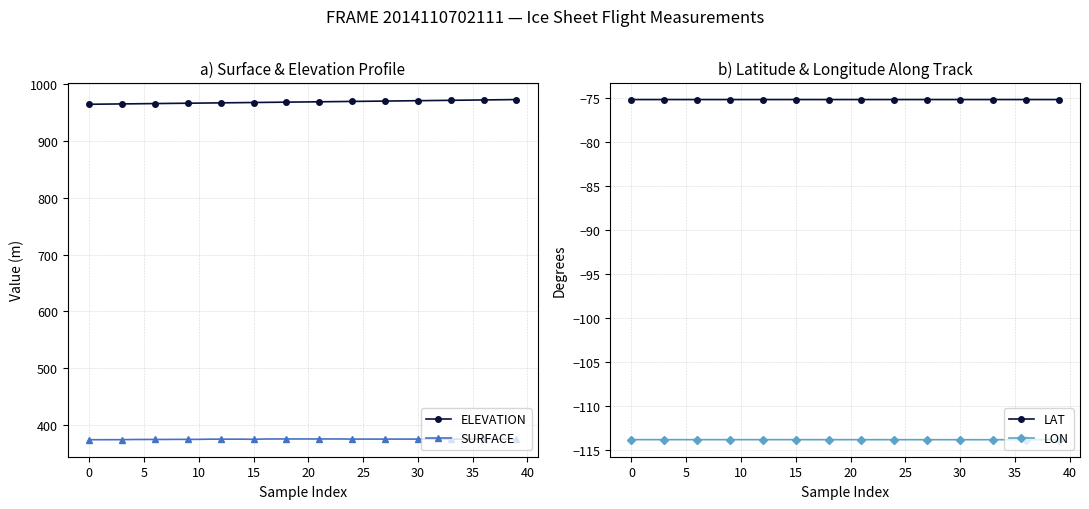

What is the highest value of the ELEVATION series?

972.9